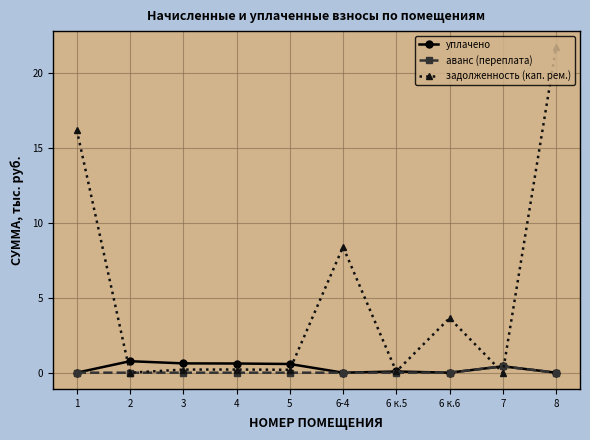

At which category is the sum across all series the highest?

8